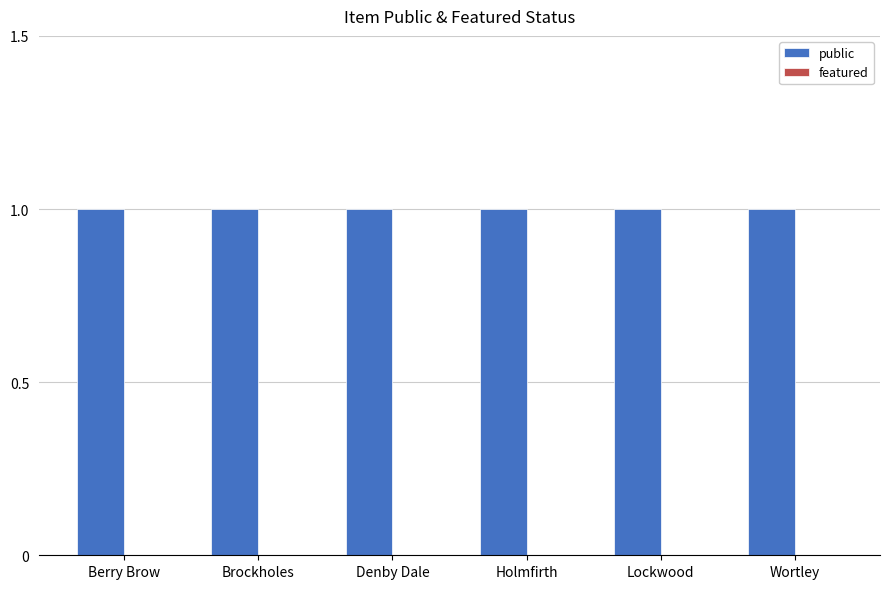

Which series has the largest range (max minus min)?

public